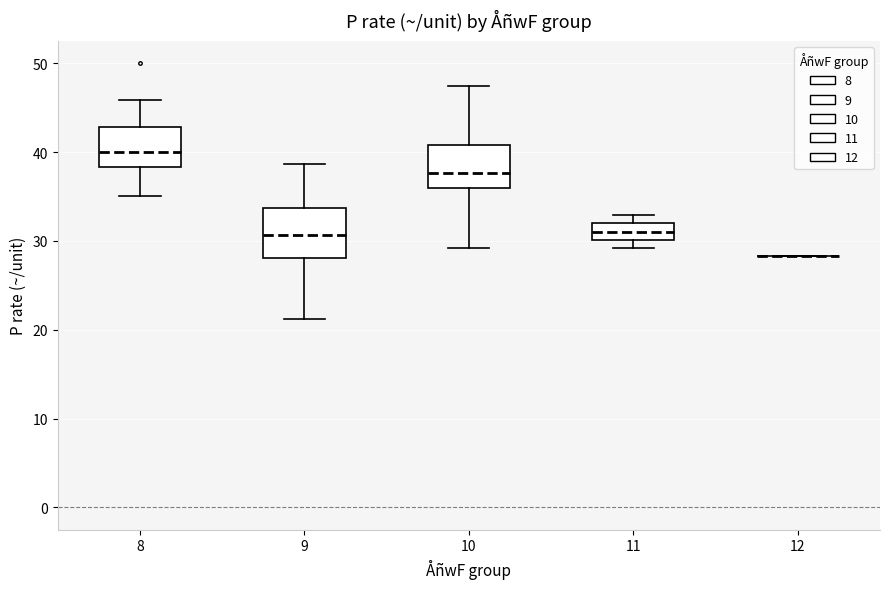

Reading left to right, read every box against the y-axis: the position of its median line, the range the box covers, and the ends of its whiskers. The values are not printed on the chart, so give them approximately, as read against the axis.

8: median 40, box 38 to 43, whiskers 35 to 46
9: median 31, box 28 to 34, whiskers 21 to 39
10: median 38, box 36 to 41, whiskers 29 to 47
11: median 31, box 30 to 32, whiskers 29 to 33
12: box collapsed to a line at 28, whiskers 28 to 28